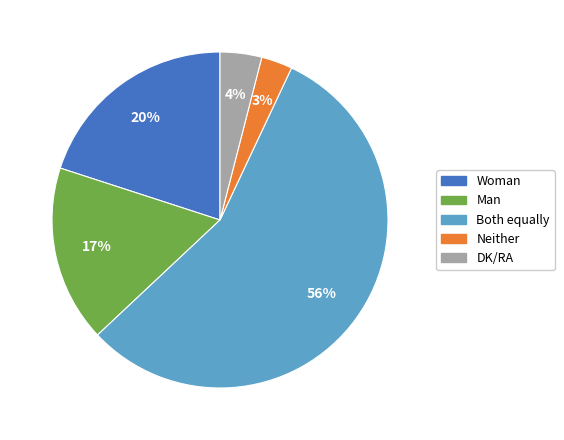

True or false: Man accounts for 9% of the total.

False